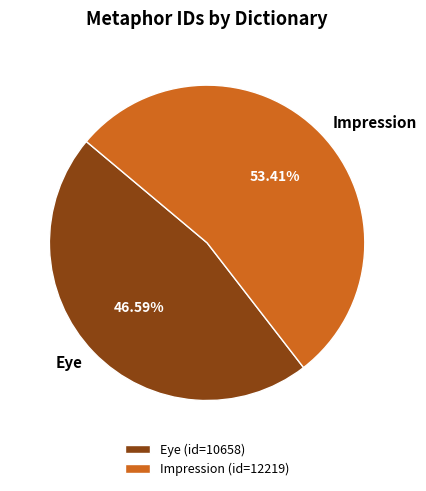

To the nearest percent, what is the difference between the largest and smallest slice percentages?

7%